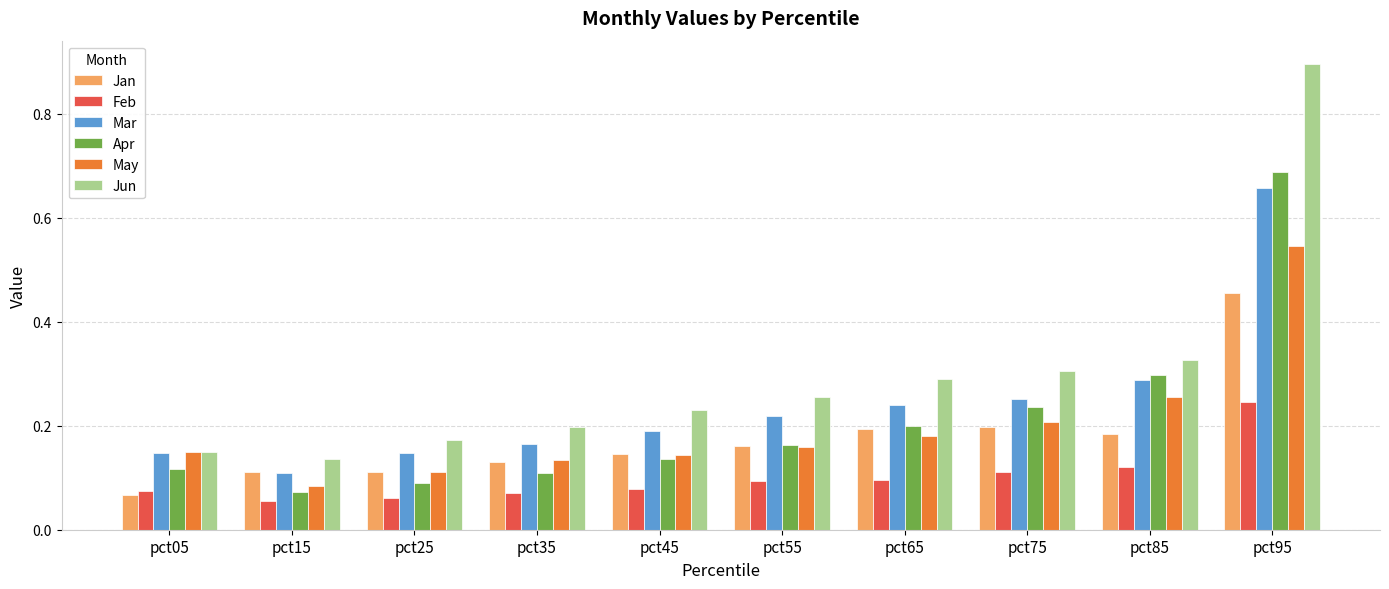

Between pct15 and pct55, which series saw the biggest shift?

Jun